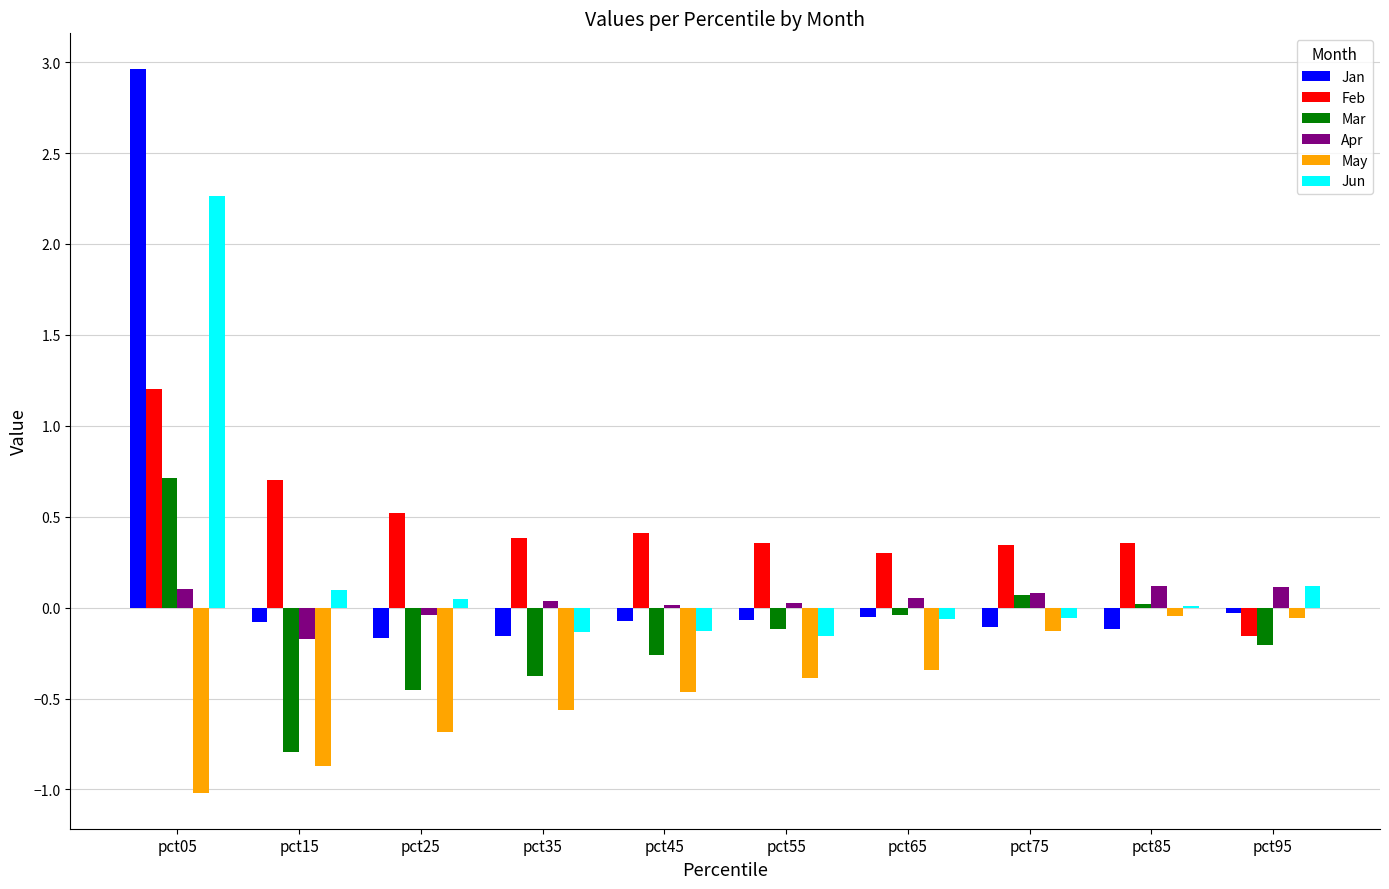

What is the total value across all series at pct25?

-0.8